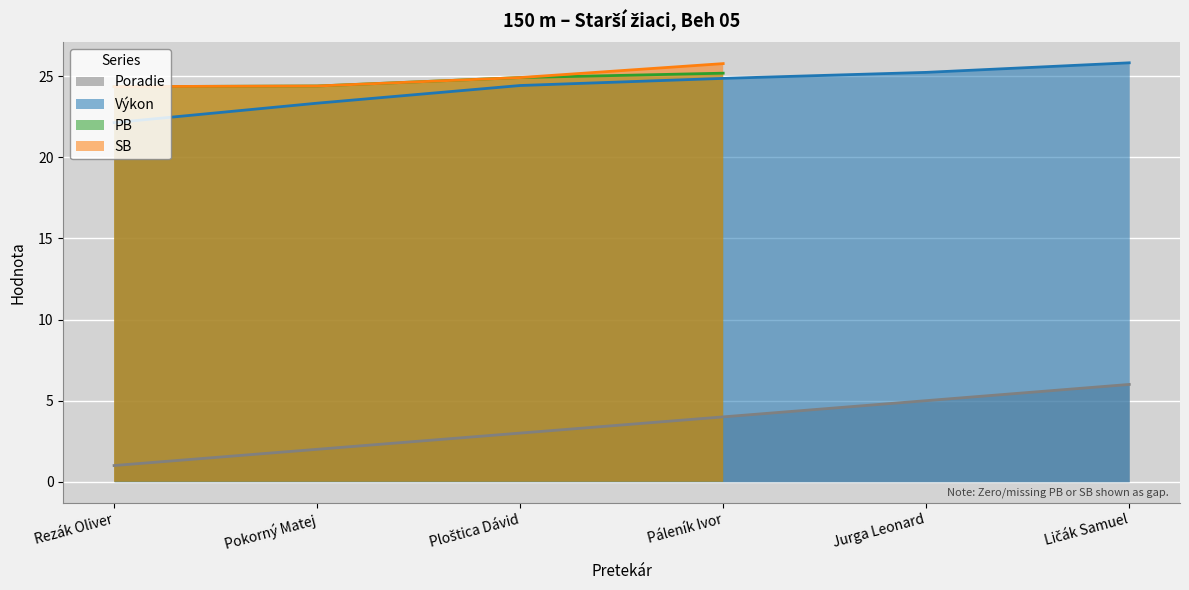

True or false: Výkon and Poradie intersect in this chart.

False